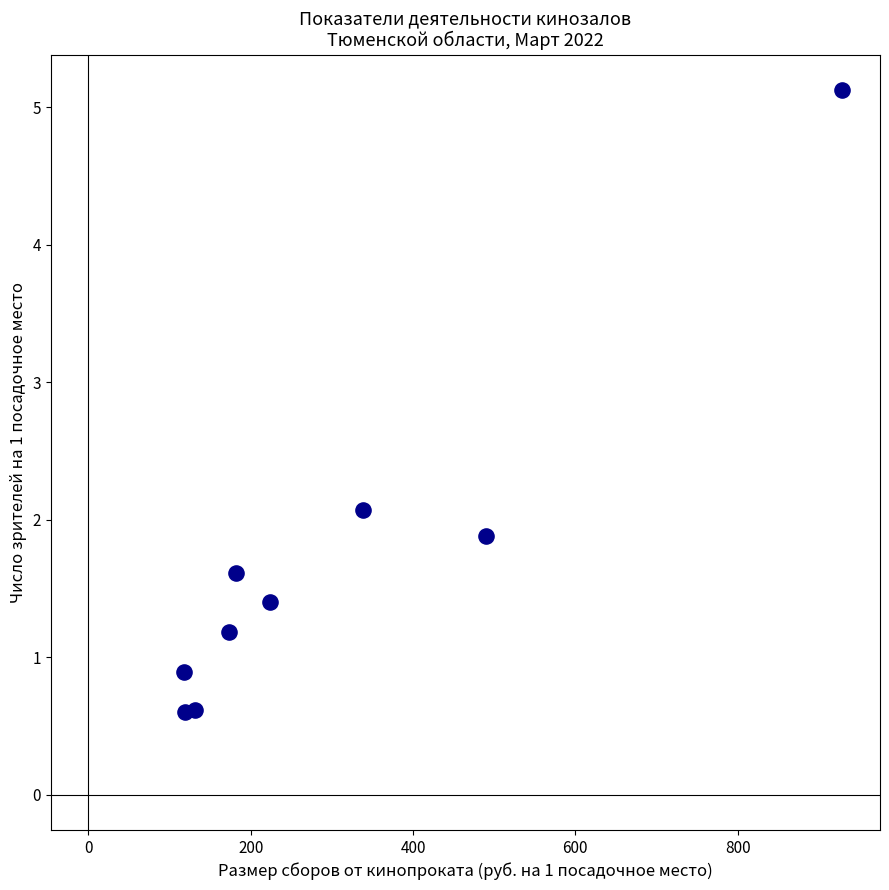

What is the average Y value?

1.7